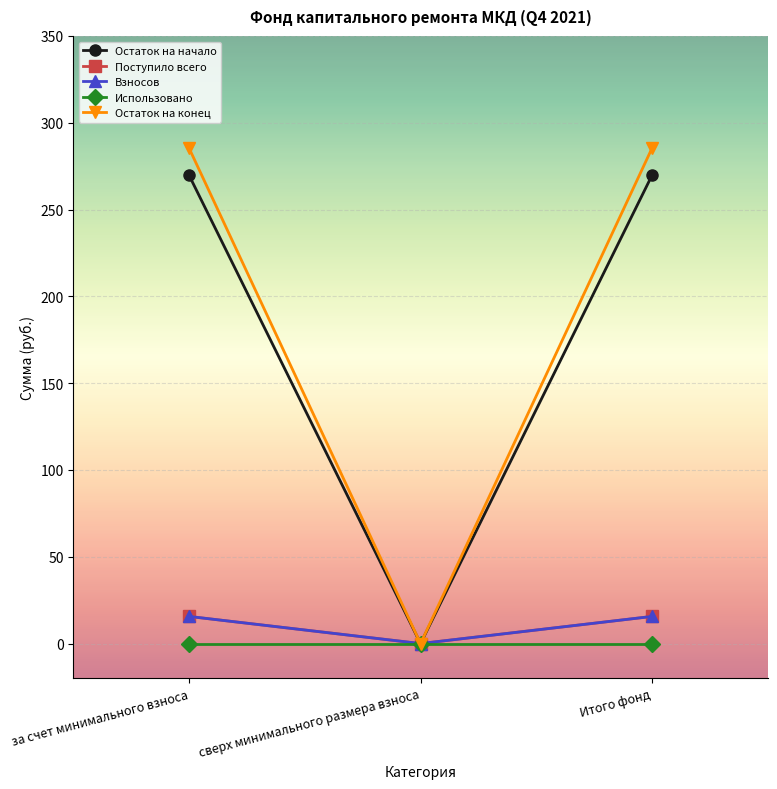

List the series in order of their peak value, highest first.

Остаток на конец, Остаток на начало, Поступило всего, Взносов, Использовано